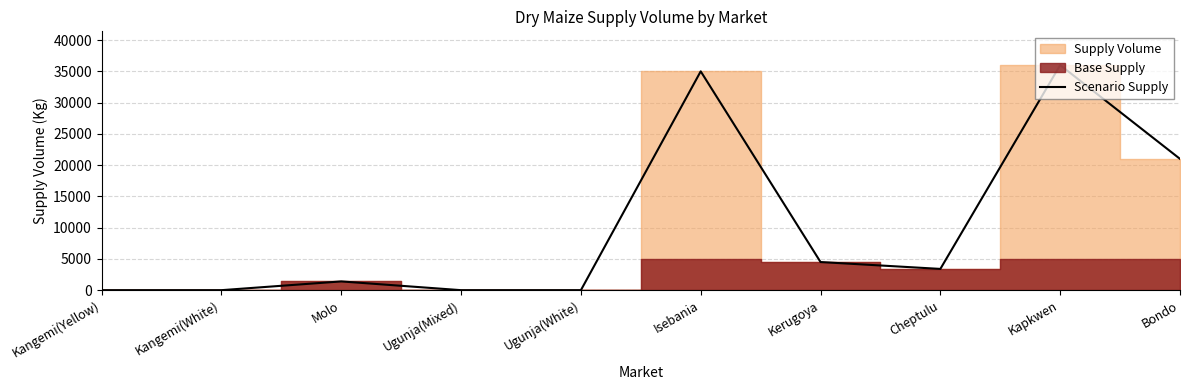

Where is the data nearest to the value 18000?

Bondo